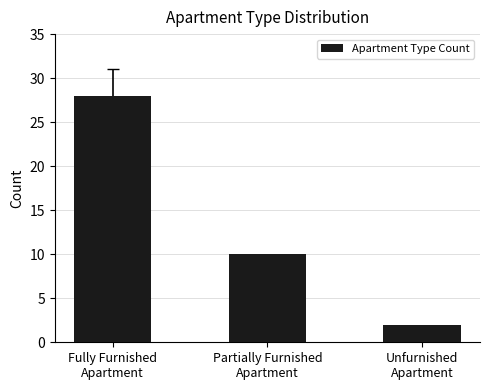

Read the value at Partially Furnished
Apartment.

10